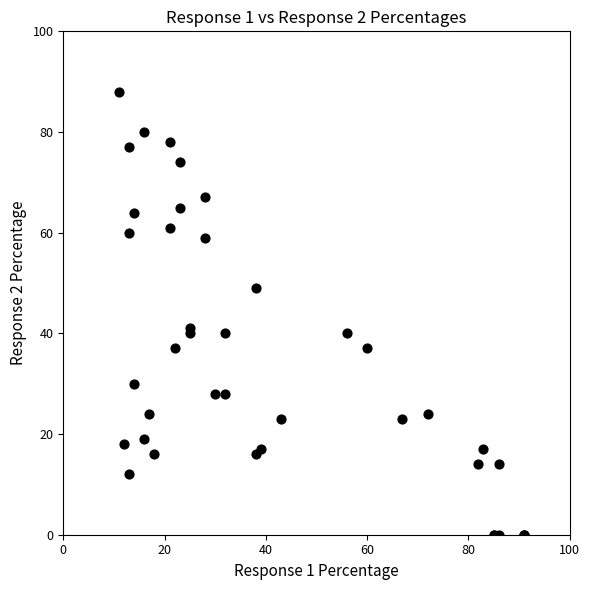

What Y value in the scatter plot is closest to 44?

41